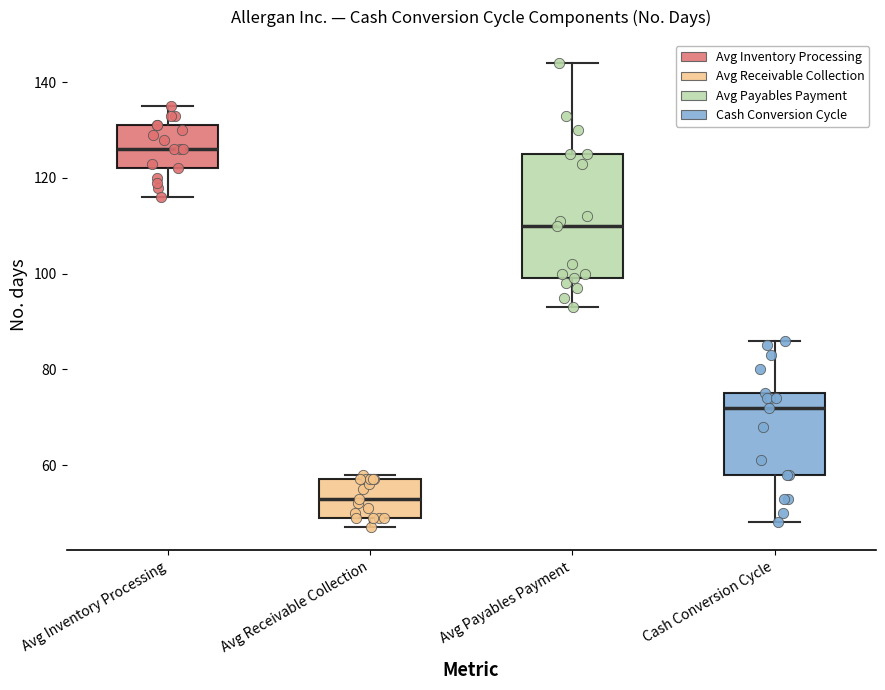

Where does the upper whisker of the box for Cash Conversion Cycle end on the y-axis? The values are not printed on the chart, so give them approximately, as read against the axis.

86